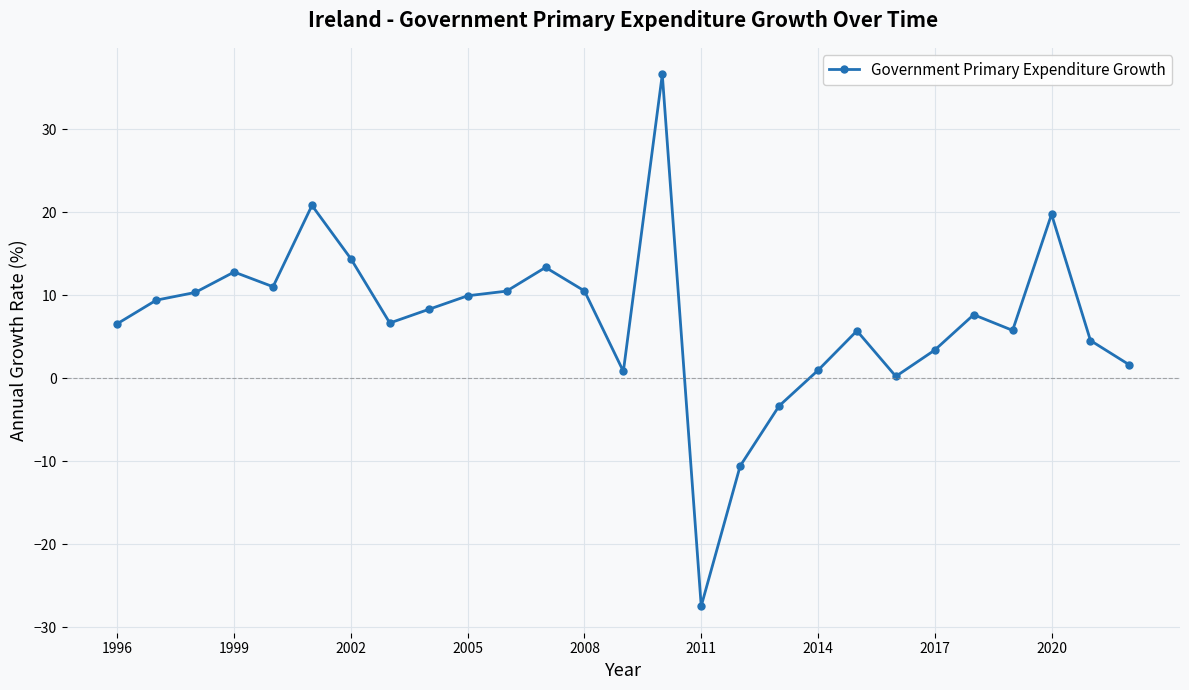

How many data points does each series have?

27